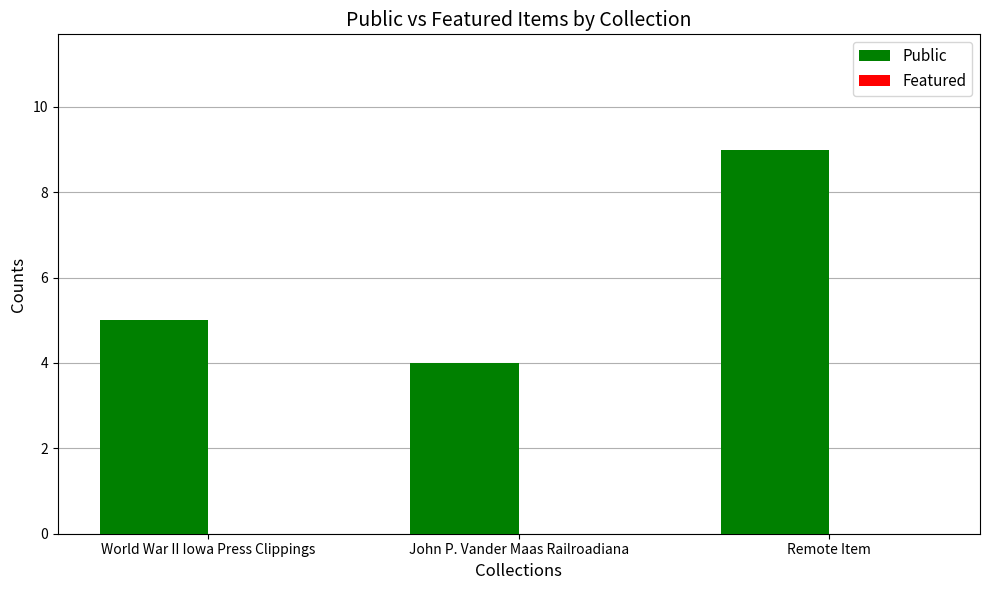

Reading left to right, extract all data points from this chart.

World War II Iowa Press Clippings=5	John P. Vander Maas Railroadiana=4	Remote Item=9